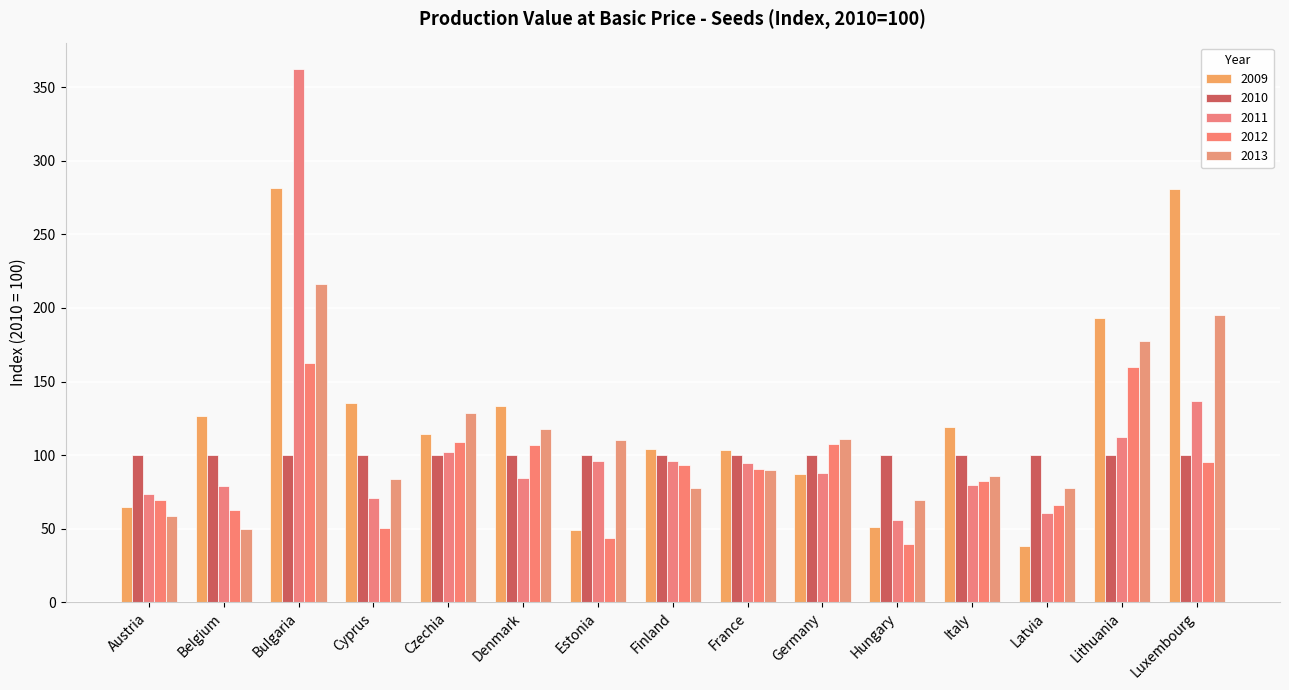

The value of 2012 at Czechia is 108.7. True or false?

True